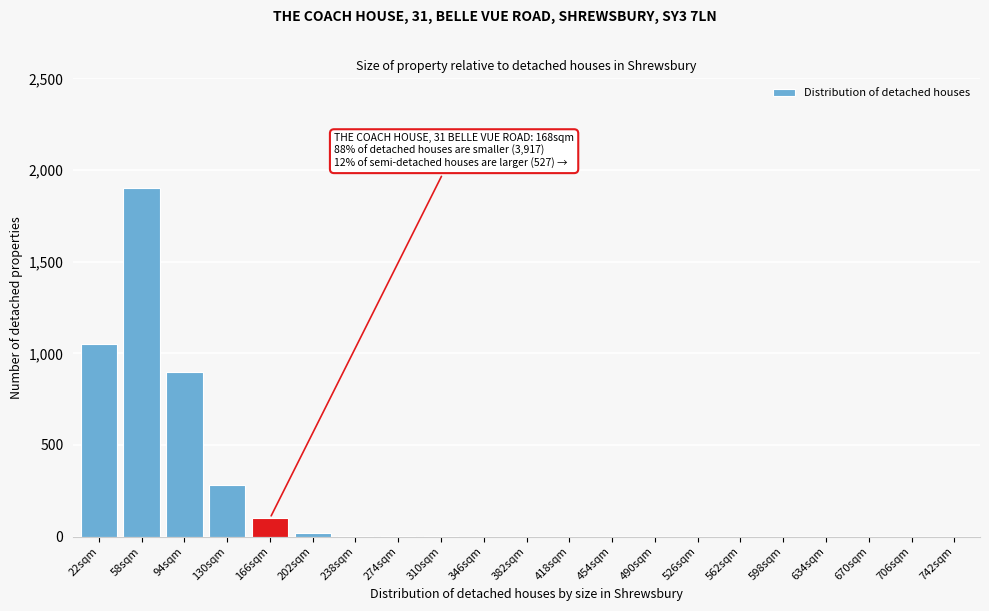

At which category does the chart reach its peak across all series?

58sqm